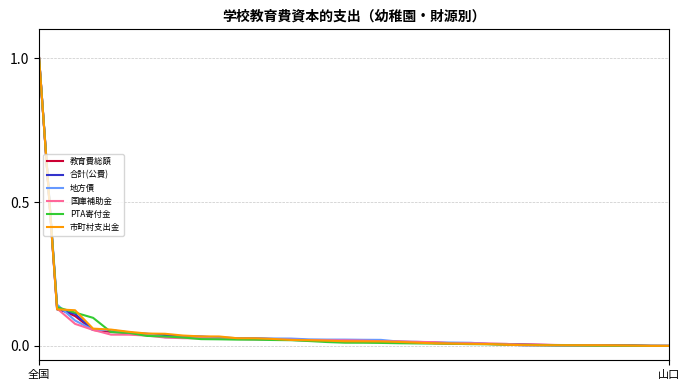

What is the greatest value displayed?

1.0